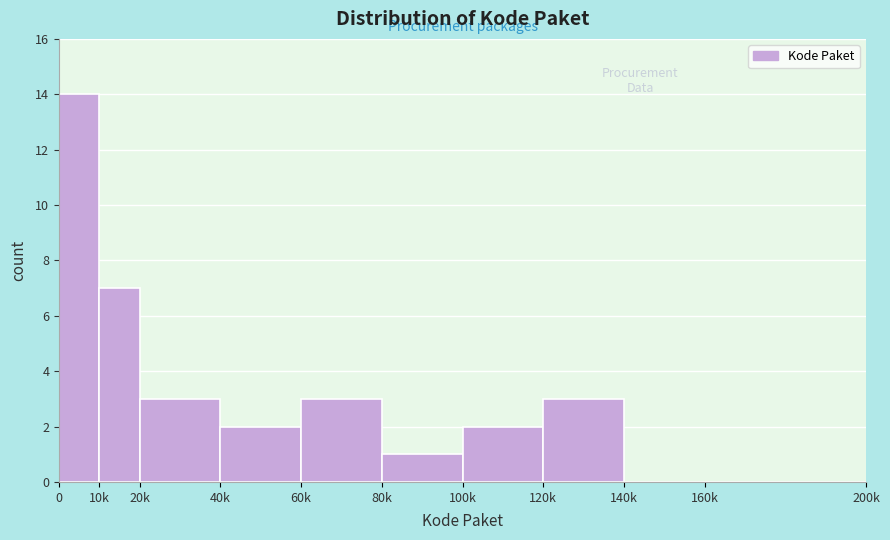

Reading left to right, transcribe all the data shown in this chart.

0=14	10k=7	20k=3	40k=2	60k=3	80k=1	100k=2	120k=3	140k=0	160k=0